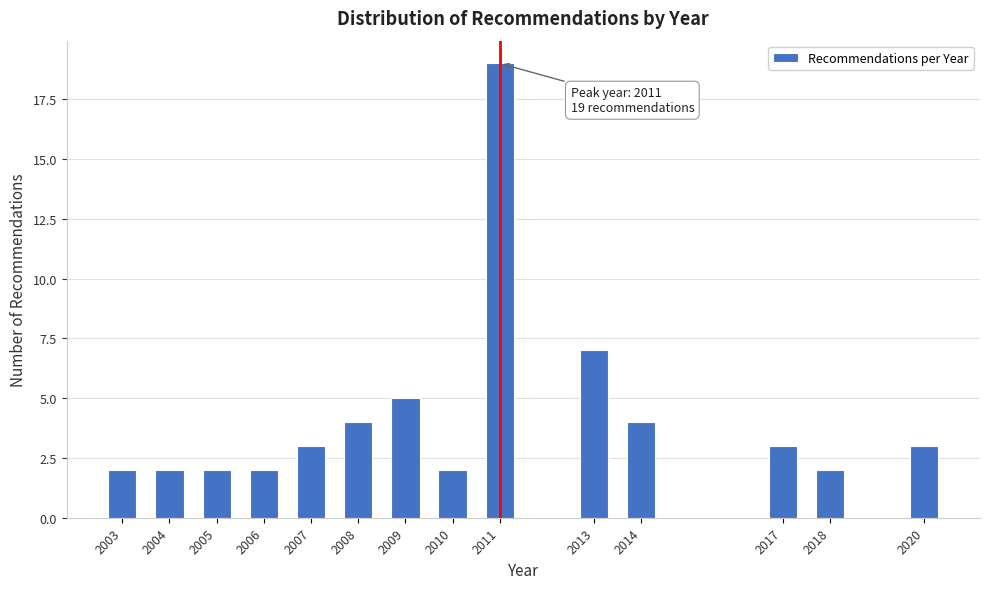

Reading left to right, list all the values displayed in this chart.

2003=2	2004=2	2005=2	2006=2	2007=3	2008=4	2009=5	2010=2	2011=19	2013=7	2014=4	2017=3	2018=2	2020=3